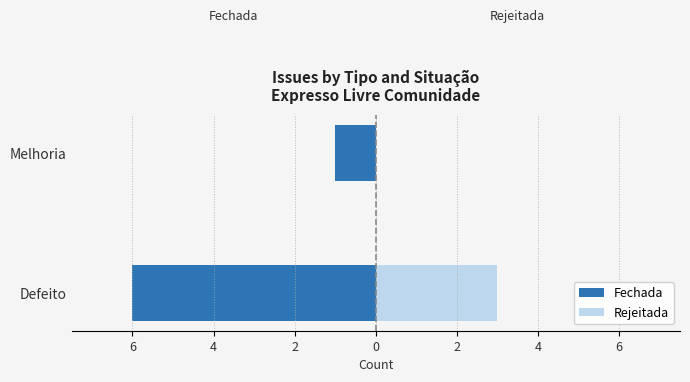

What is the value of the Fechada bar at the 2nd from the left?

-1